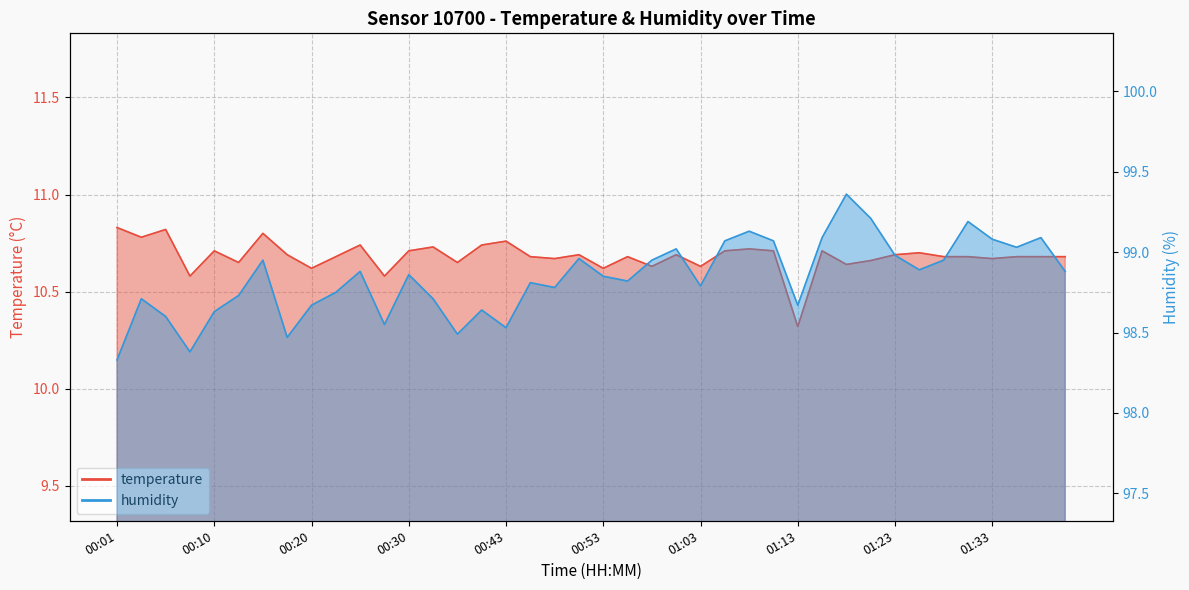

At how many categories does at least one series exceed 18?

40